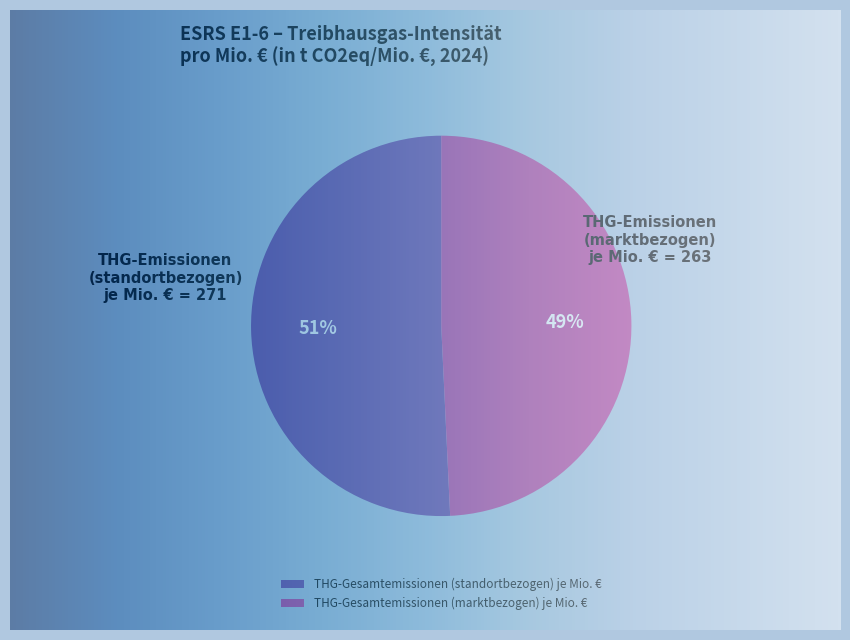

To the nearest percent, what is the combined percentage of THG-Gesamtemissionen (standortbezogen) je Mio. € and THG-Gesamtemissionen (marktbezogen) je Mio. €?

100%